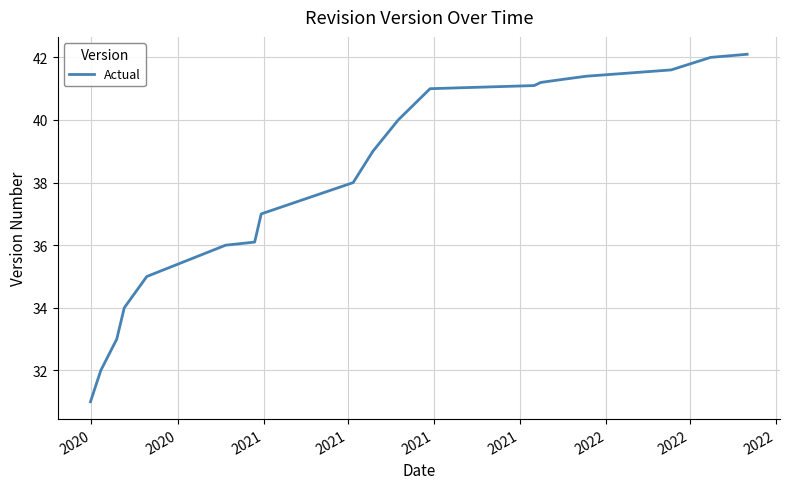

What is the difference between the maximum and minimum values?

11.1